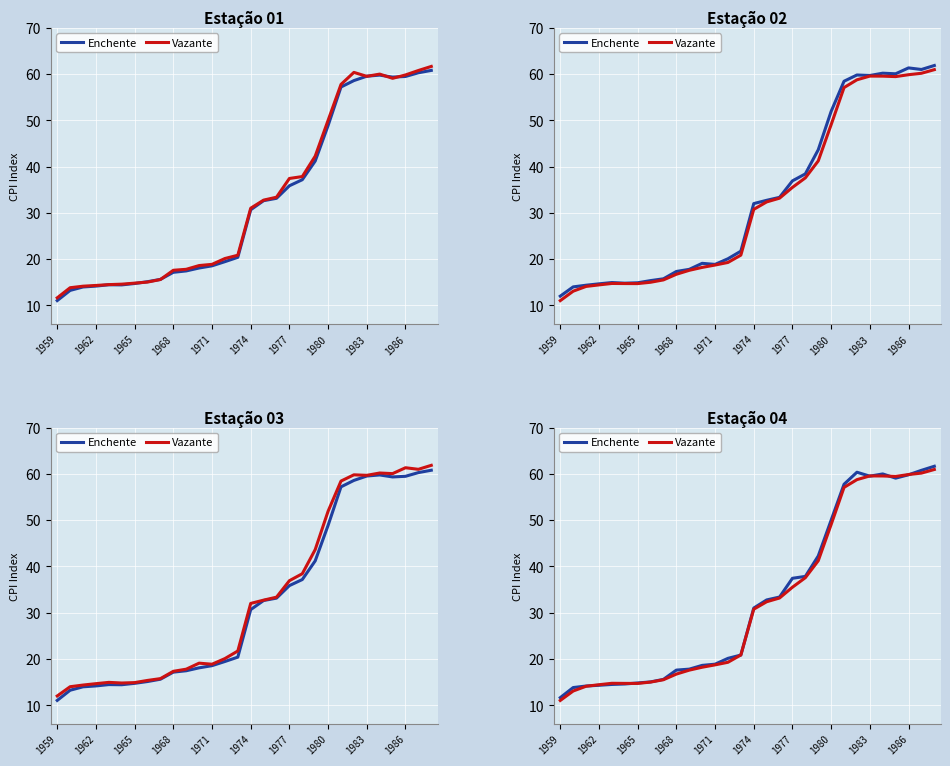

At 1962, list the series in order from largest to smallest.

Vazante, Enchente